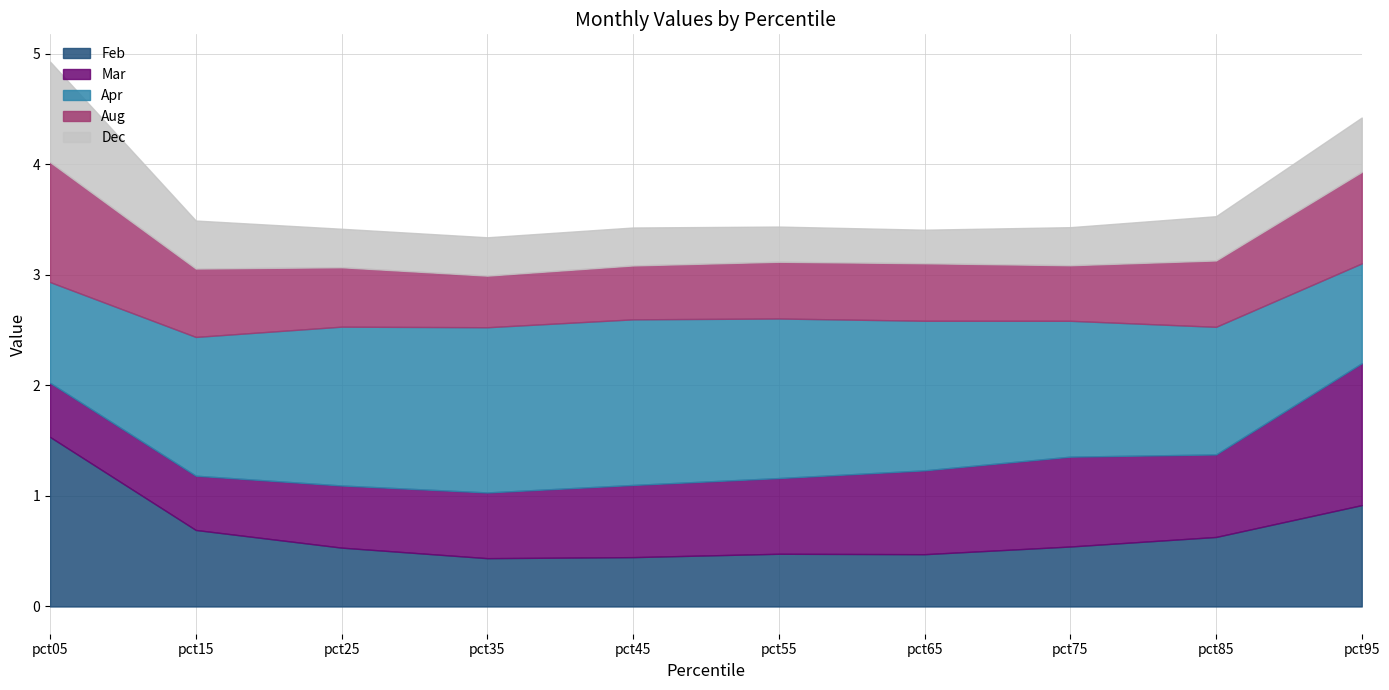

Reading left to right, extract all data points from this chart.

Feb: pct05=1.5	pct15=0.7	pct25=0.5	pct35=0.4	pct45=0.4	pct55=0.5	pct65=0.5	pct75=0.5	pct85=0.6	pct95=0.9
Mar: pct05=0.5	pct15=0.5	pct25=0.6	pct35=0.6	pct45=0.7	pct55=0.7	pct65=0.8	pct75=0.8	pct85=0.7	pct95=1.3
Apr: pct05=0.9	pct15=1.3	pct25=1.4	pct35=1.5	pct45=1.5	pct55=1.4	pct65=1.4	pct75=1.2	pct85=1.2	pct95=0.9
Aug: pct05=1.1	pct15=0.6	pct25=0.5	pct35=0.5	pct45=0.5	pct55=0.5	pct65=0.5	pct75=0.5	pct85=0.6	pct95=0.8
Dec: pct05=0.9	pct15=0.4	pct25=0.3	pct35=0.3	pct45=0.3	pct55=0.3	pct65=0.3	pct75=0.3	pct85=0.4	pct95=0.5